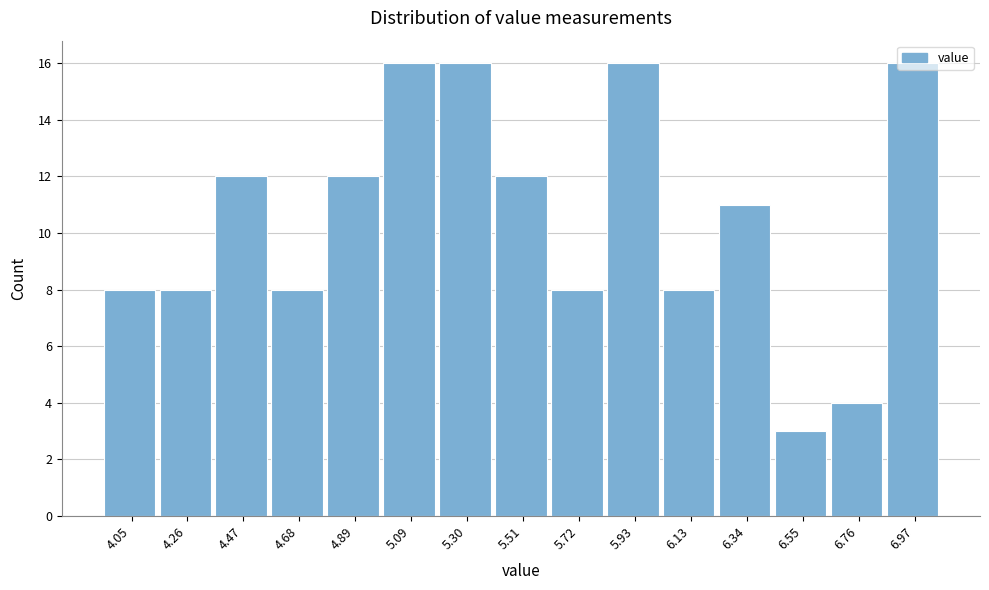

Reading left to right, list every bar in this chart as the range it spans on the x-axis followed by its height. Neither the bar edges nor the heights are printed on the chart, so give them approximately, as read against the axes.

3.95 to 4.15: 8
4.15 to 4.35: 8
4.35 to 4.55: 12
4.55 to 4.80: 8
4.80 to 5.00: 12
5.00 to 5.20: 16
5.20 to 5.40: 16
5.40 to 5.60: 12
5.60 to 5.80: 8
5.80 to 6.05: 16
6.05 to 6.25: 8
6.25 to 6.45: 11
6.45 to 6.65: 3
6.65 to 6.85: 4
6.85 to 7.05: 16